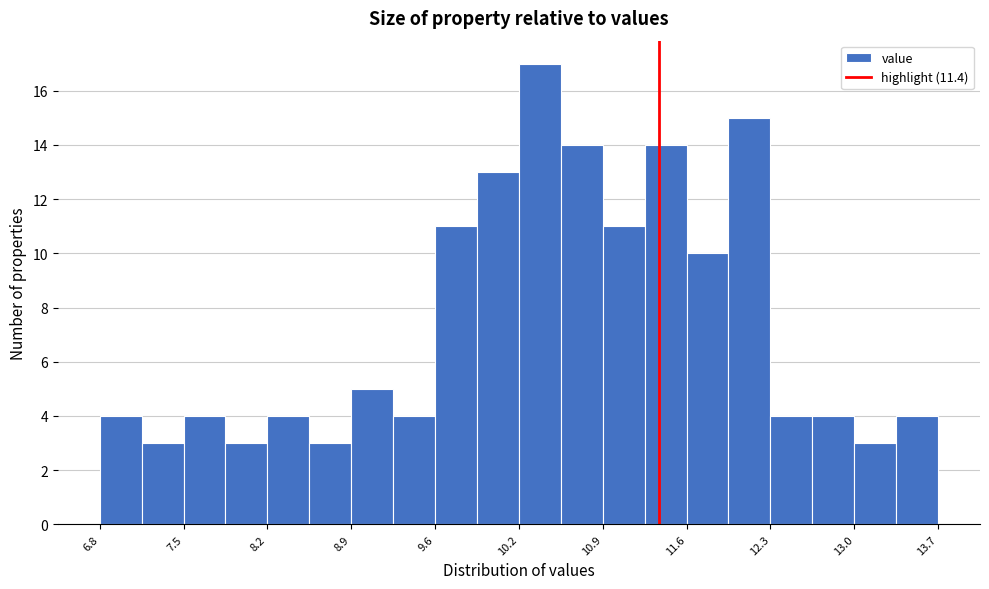

Around what value on the x-axis is the tallest bar? Give the approximate position of its centre, as read against the axis.

10.4